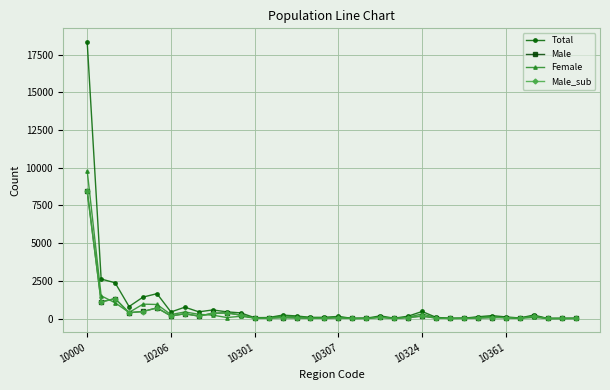

What is the maximum value for Total?

18337